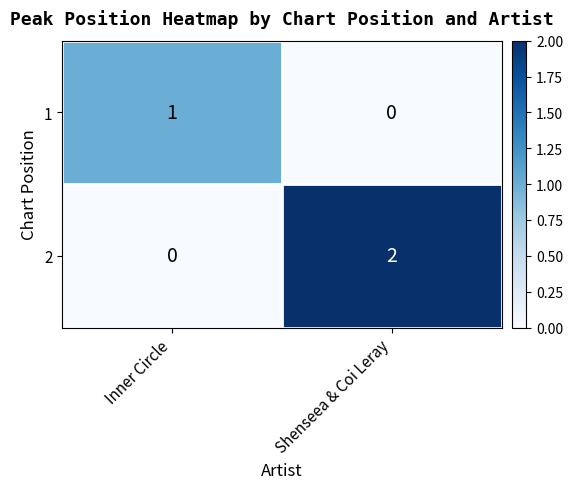

Which series has the largest total across all categories?

2